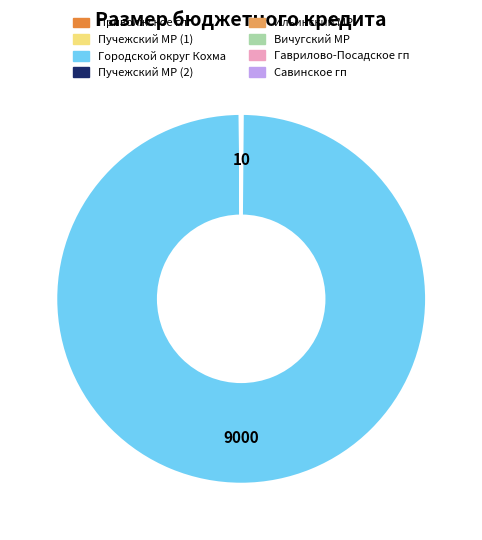

Which slice is the largest?

Городской округ Кохма